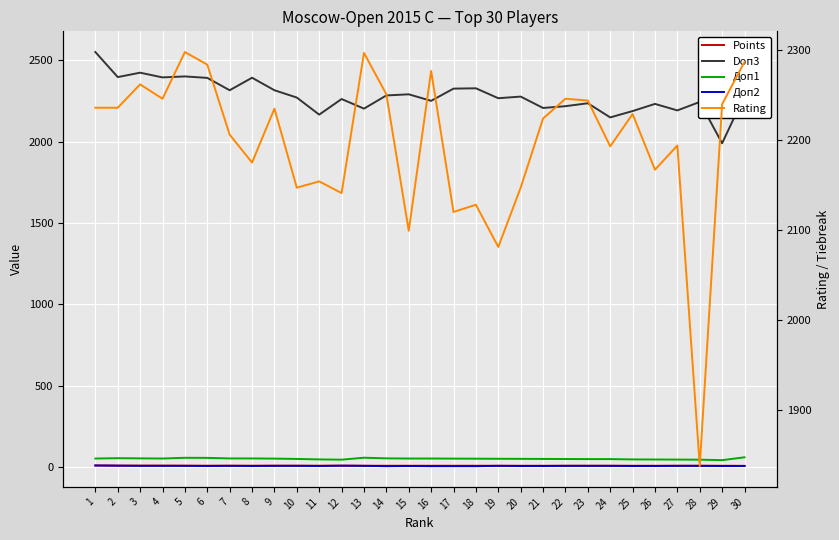

What is the value of the Rating point at the 14th from the left?

2251.0